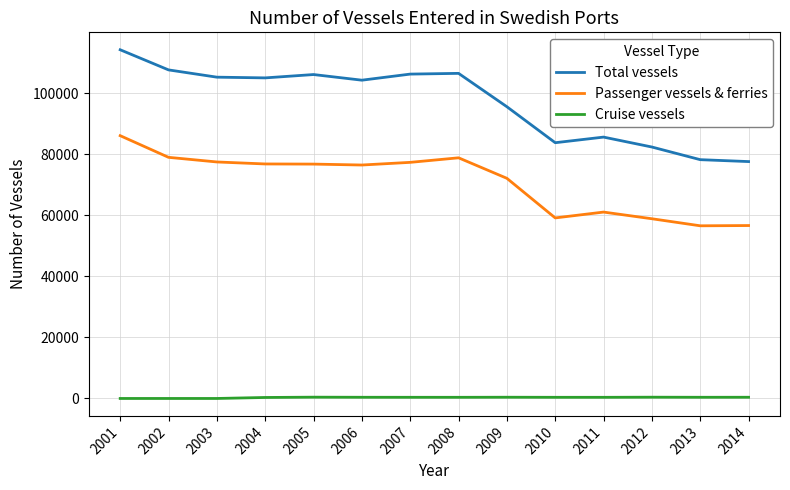

True or false: Total vessels and Cruise vessels intersect in this chart.

False